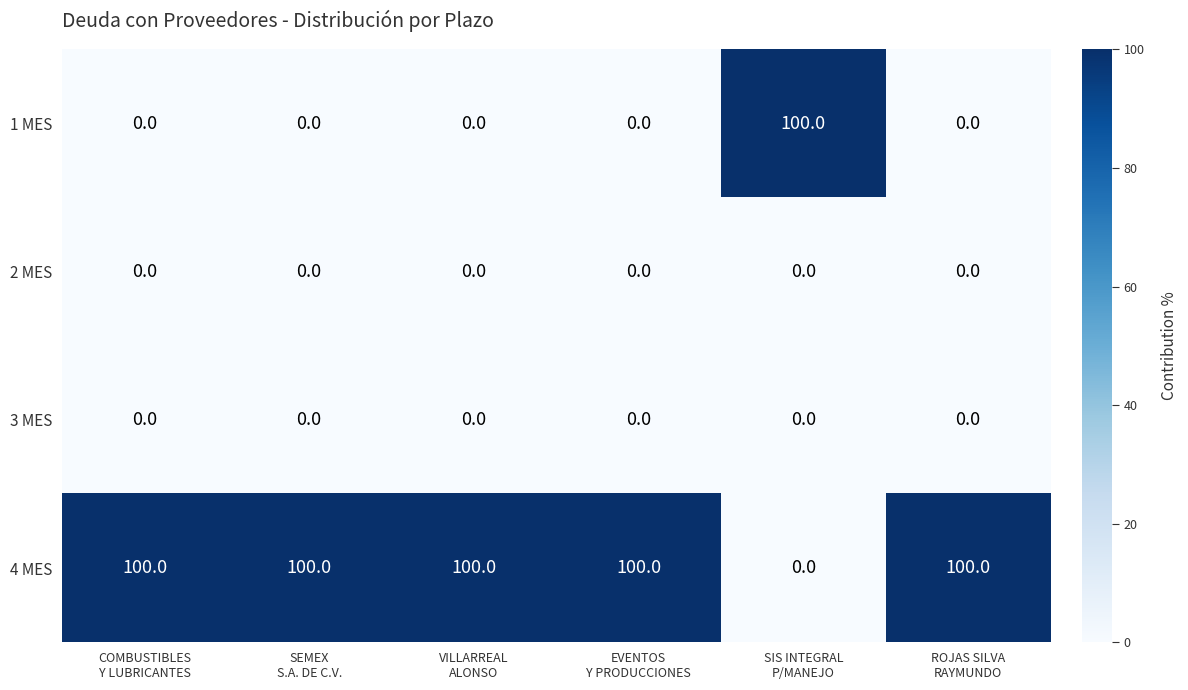

At how many categories does at least one series exceed 9?

6